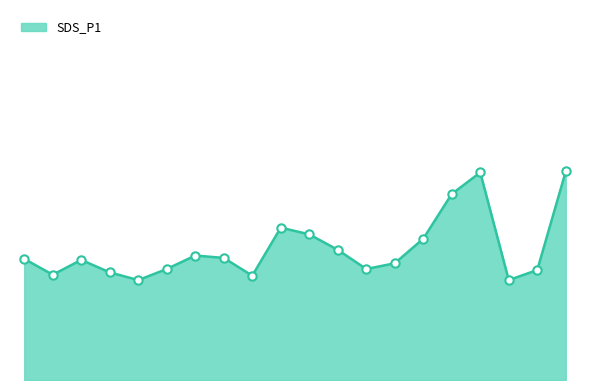

What is the value of the 3rd point from the left?

3.6